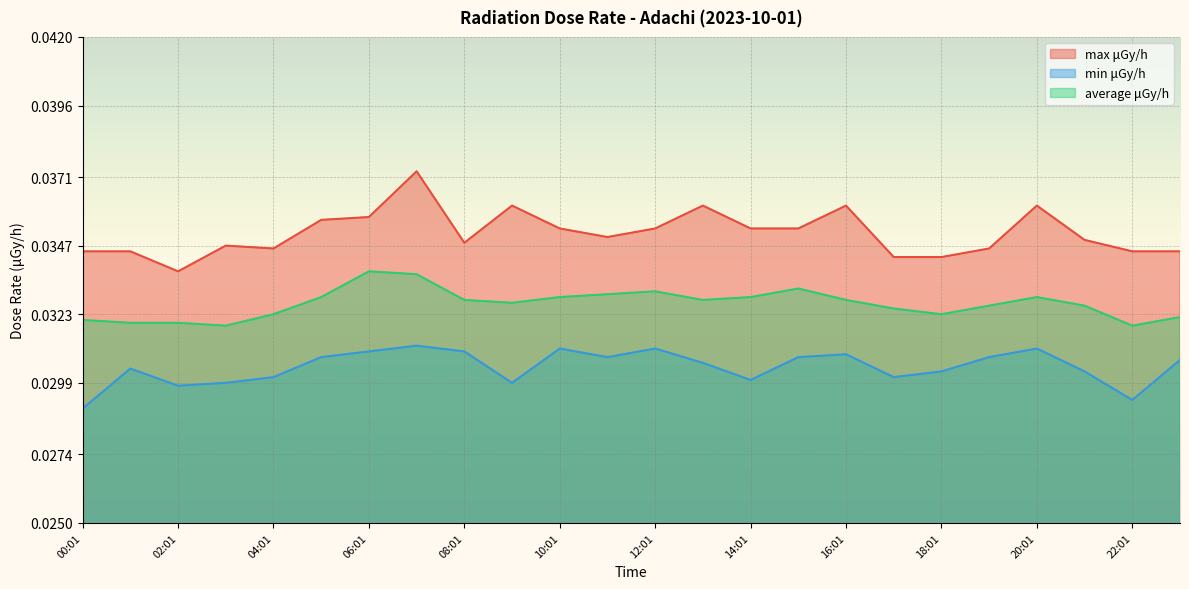

At how many categories does at least one series exceed 0?

24